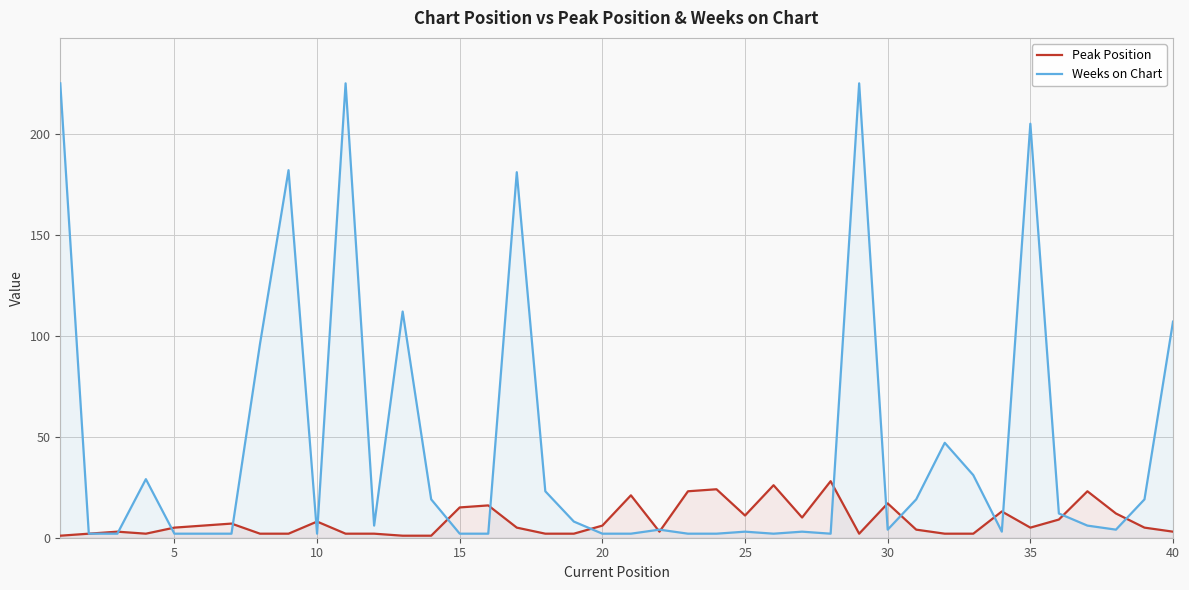

Which series has the largest range (max minus min)?

Weeks on Chart